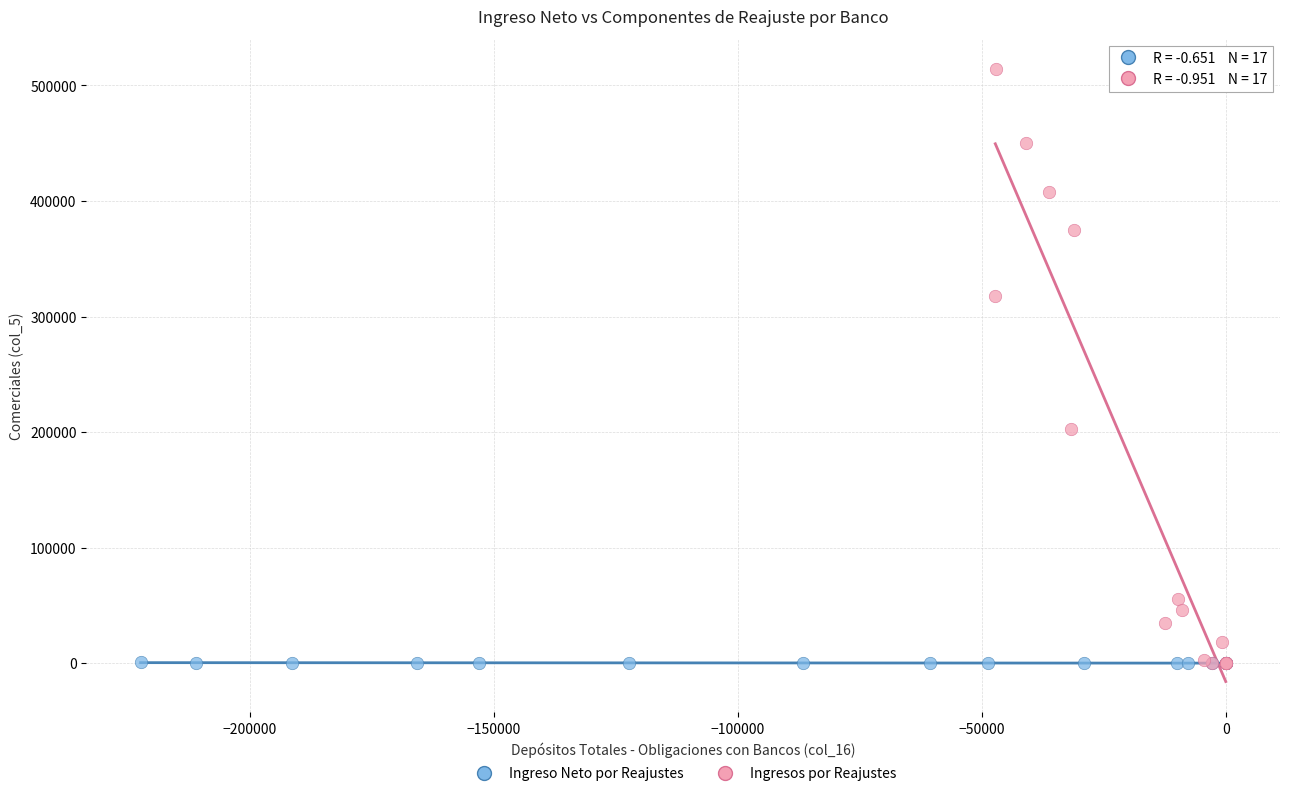

What are all the series names shown in the legend?

Ingreso Neto por Reajustes, Ingresos por Reajustes